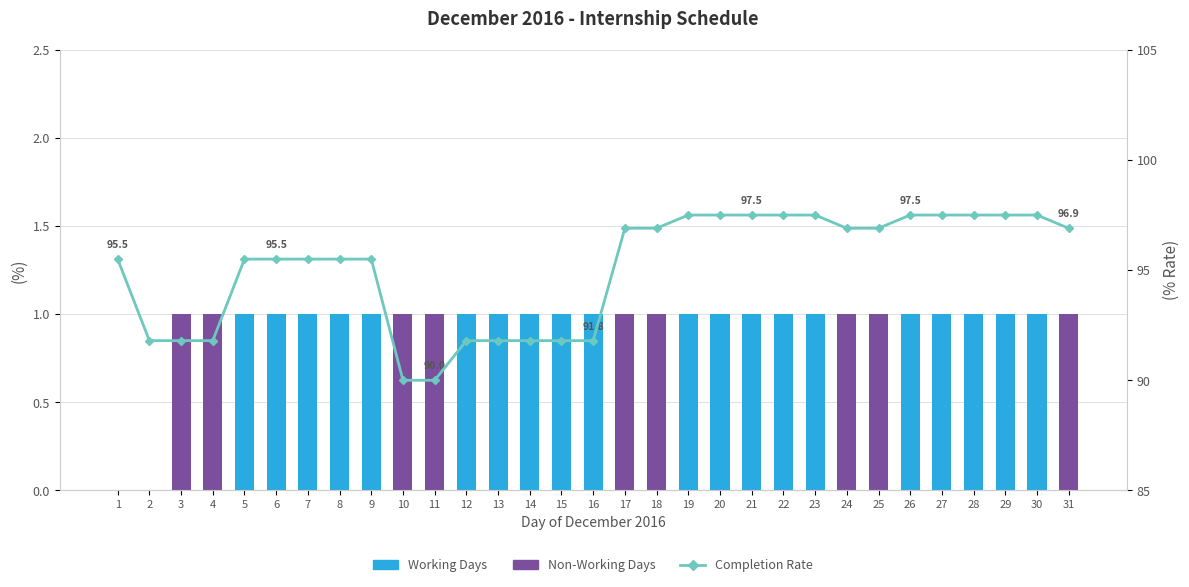

List the series in order of their peak value, highest first.

Completion Rate, Working Days, Non-Working Days